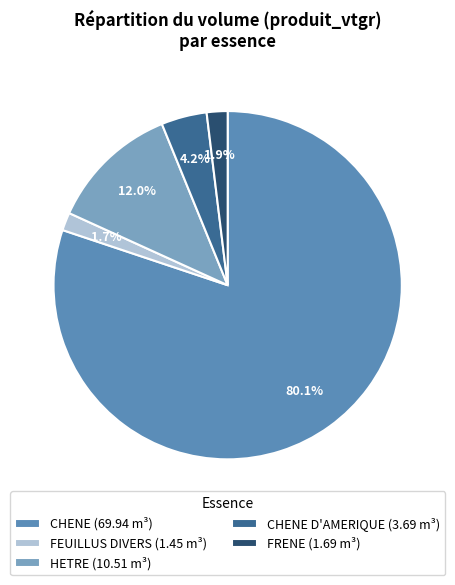

How many slices are in this pie chart?

5